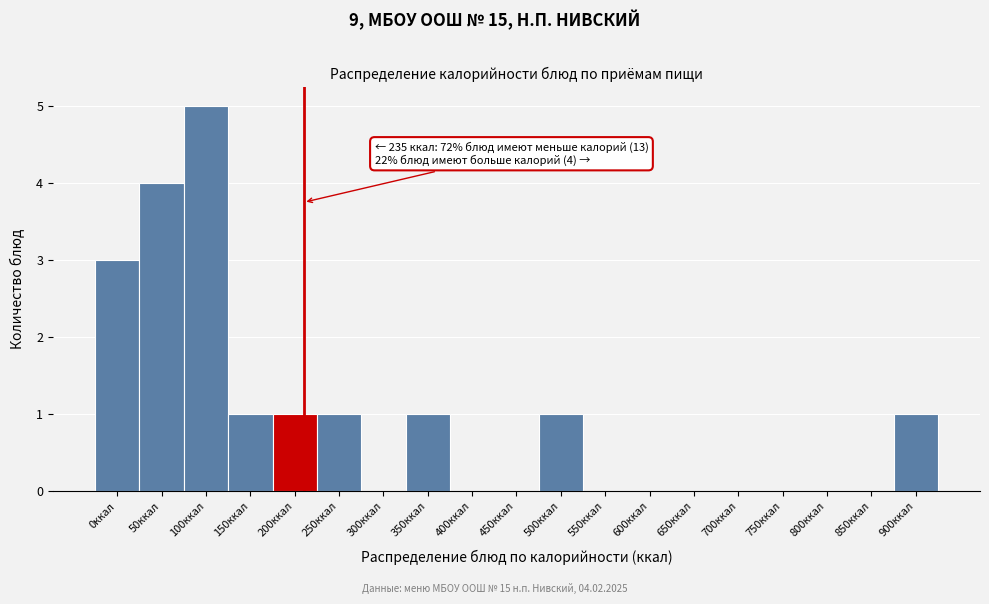

Reading left to right, list all the values displayed in this chart.

0ккал=3	50ккал=4	100ккал=5	150ккал=1	200ккал=1	250ккал=1	300ккал=0	350ккал=1	400ккал=0	450ккал=0	500ккал=1	550ккал=0	600ккал=0	650ккал=0	700ккал=0	750ккал=0	800ккал=0	850ккал=0	900ккал=1